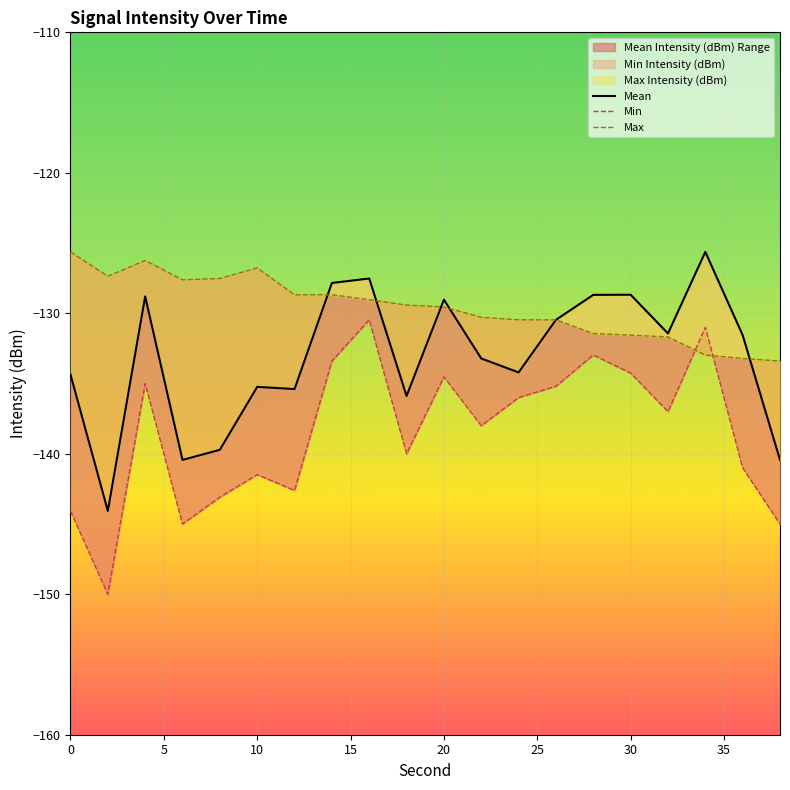

The Mean Intensity (dBm) series shows -45.4 at 12. True or false?

False